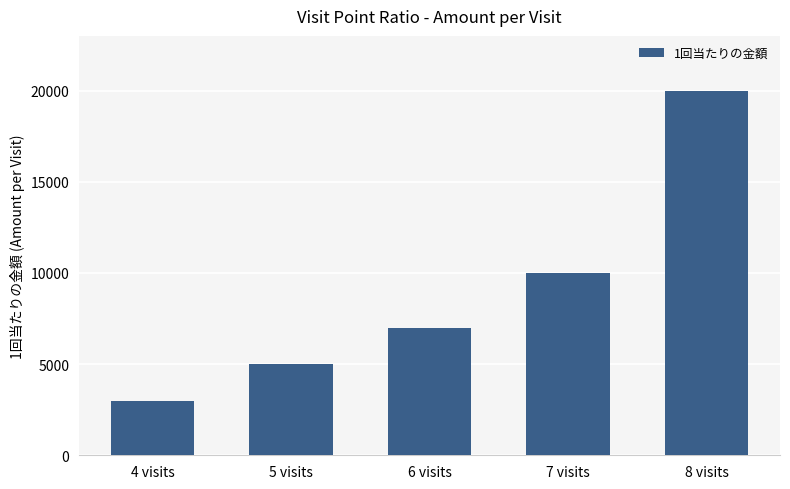

What is the sum of the values at 6 visits and 8 visits?

27000